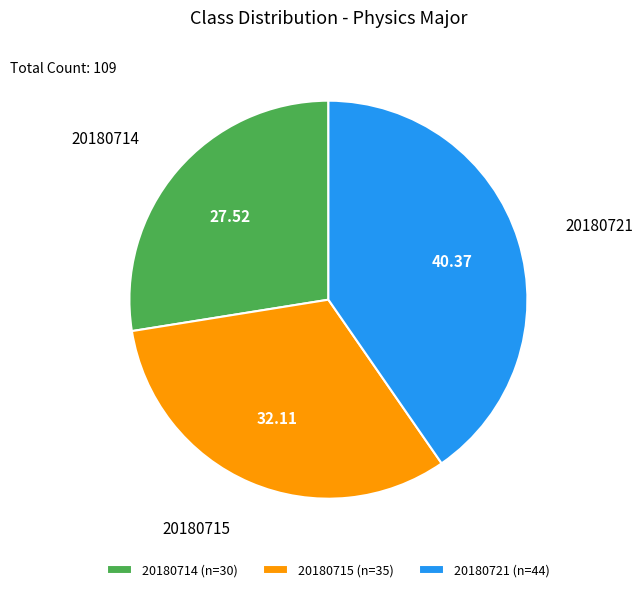

Do 20180715 (n=35) and 20180721 (n=44) together represent more than half of the pie?

Yes